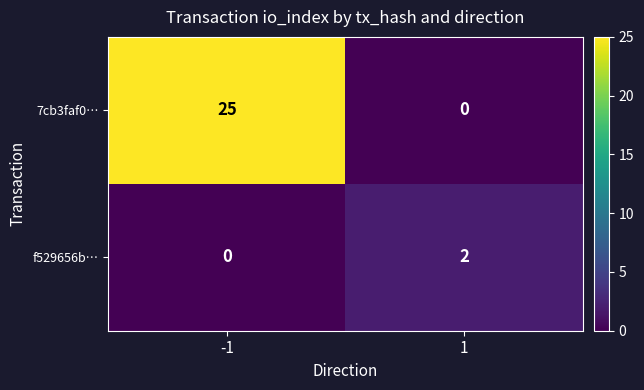

List the series in order of their peak value, lowest first.

f529656b…, 7cb3faf0…